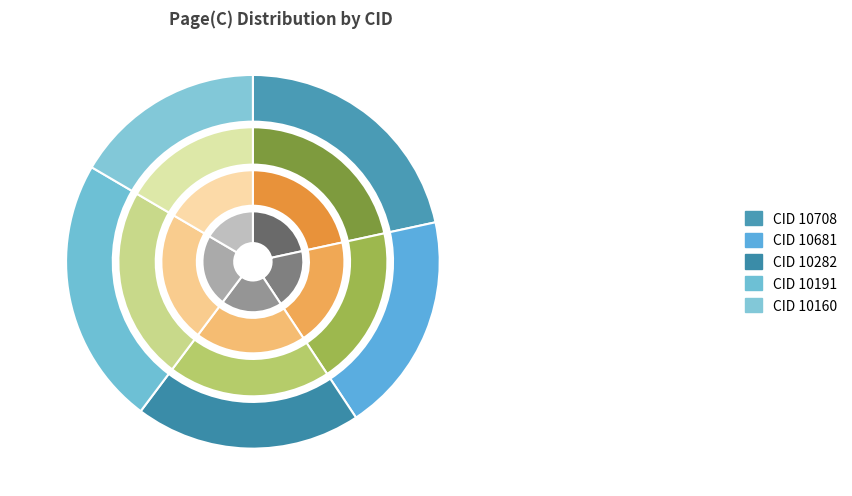

To the nearest percent, what portion does 10282 represent?

20%